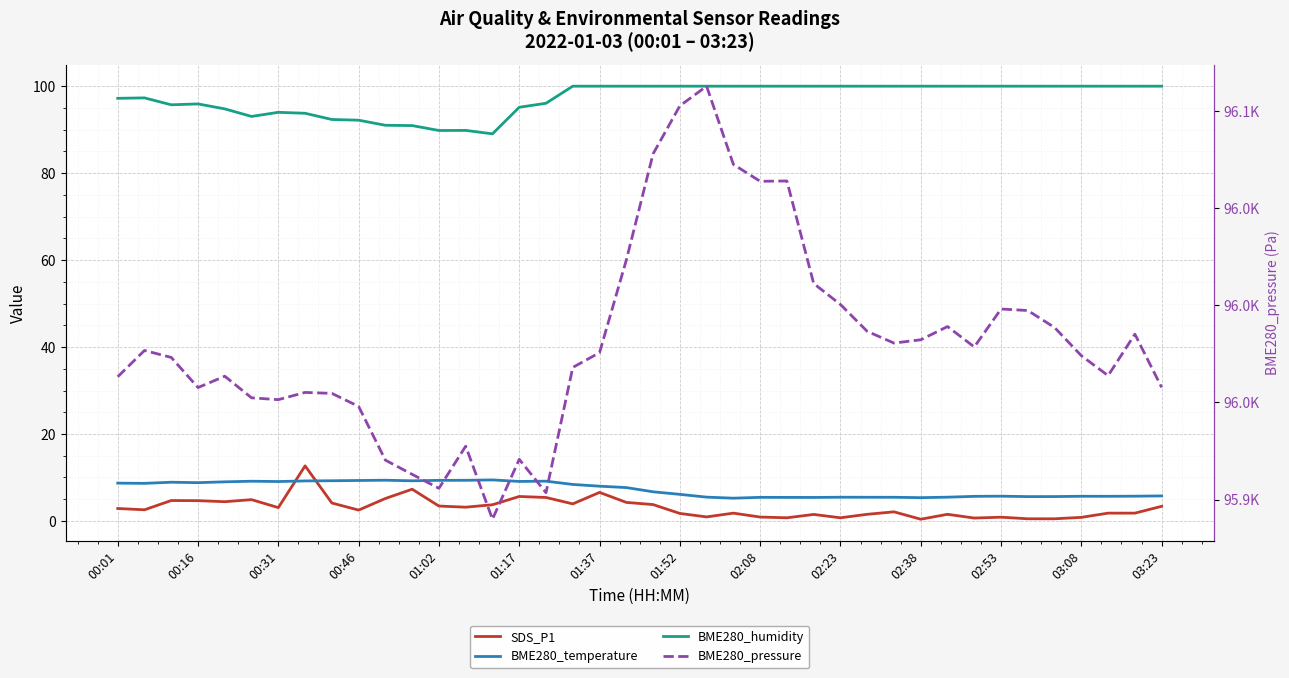

Is the value of BME280_temperature at 35 greater than the value of BME280_humidity at 30?

No